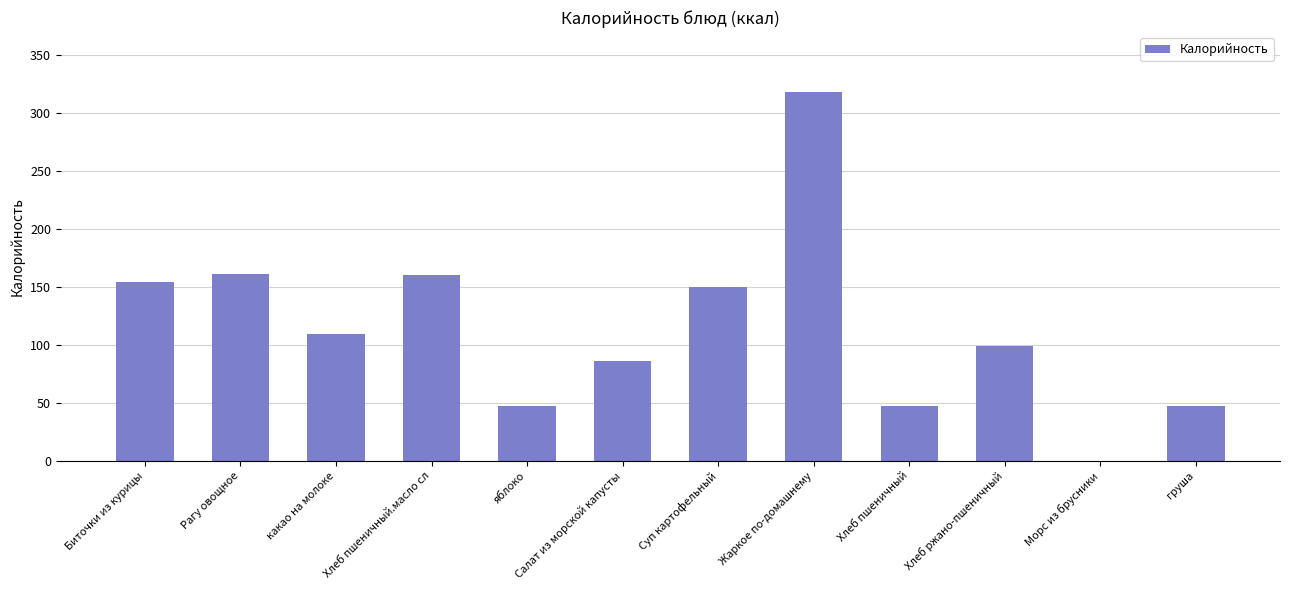

What is the maximum value shown in the chart?

318.0